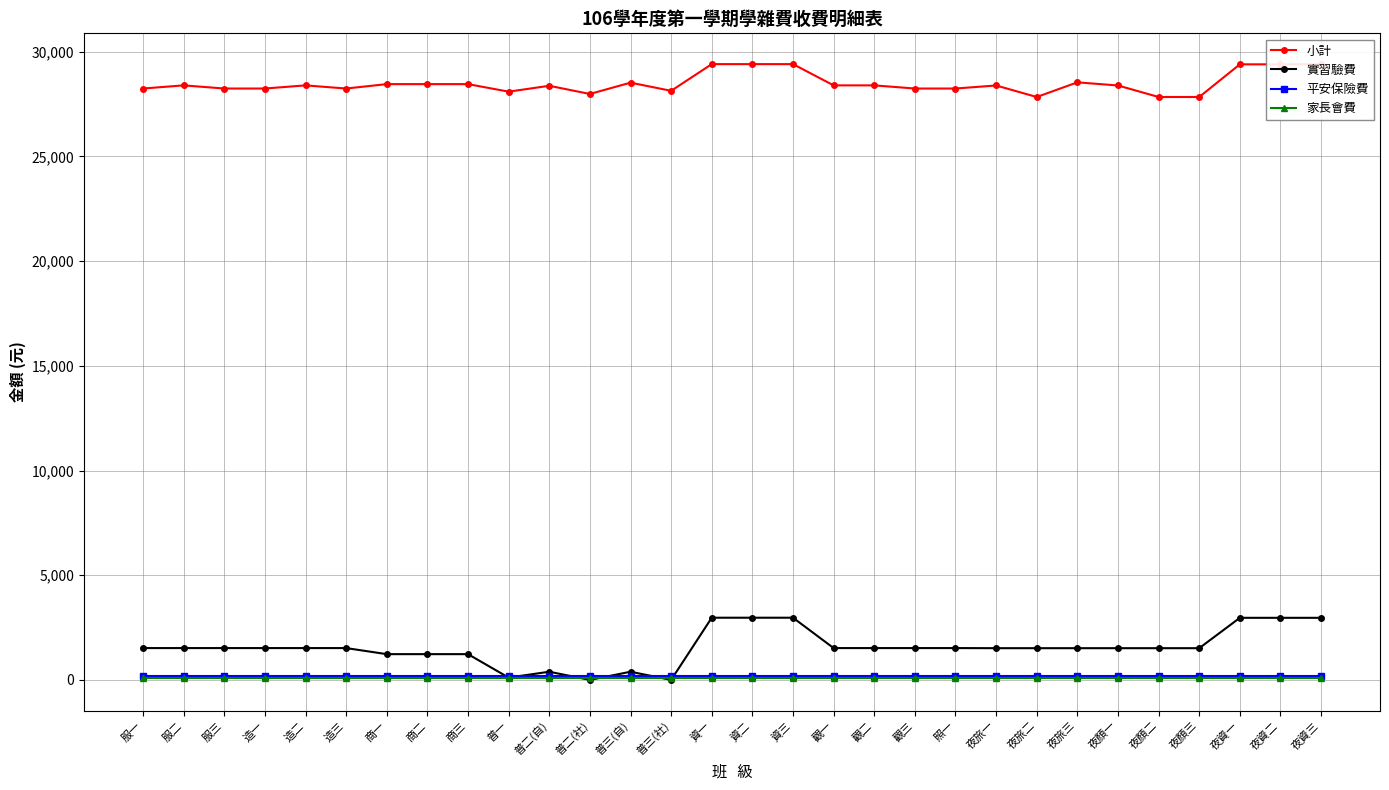

What is the approximate value of 平安保險費 at 夜旅三?

171